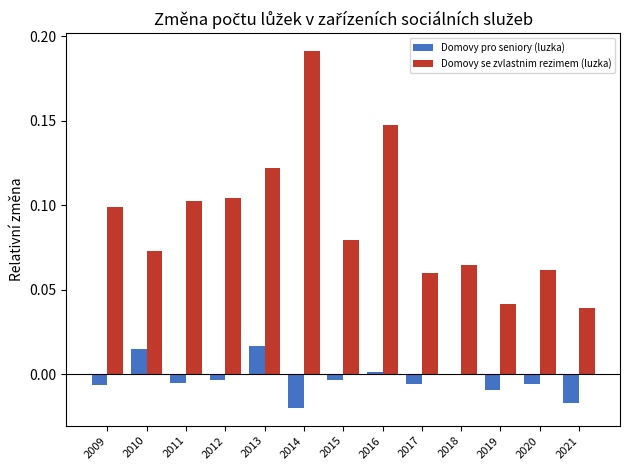

Is the value of Domovy pro seniory (luzka) at 2012 greater than the value of Domovy se zvlastnim rezimem (luzka) at 2012?

No